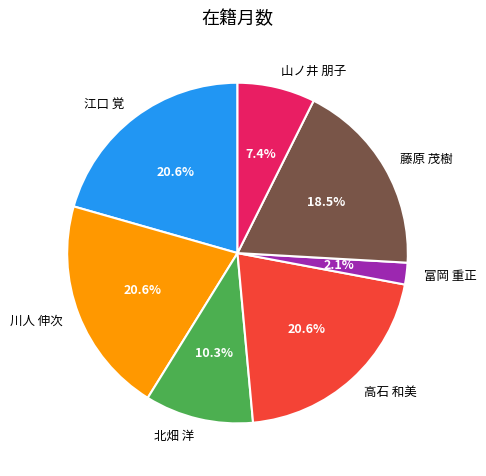

How many slices are in this pie chart?

7